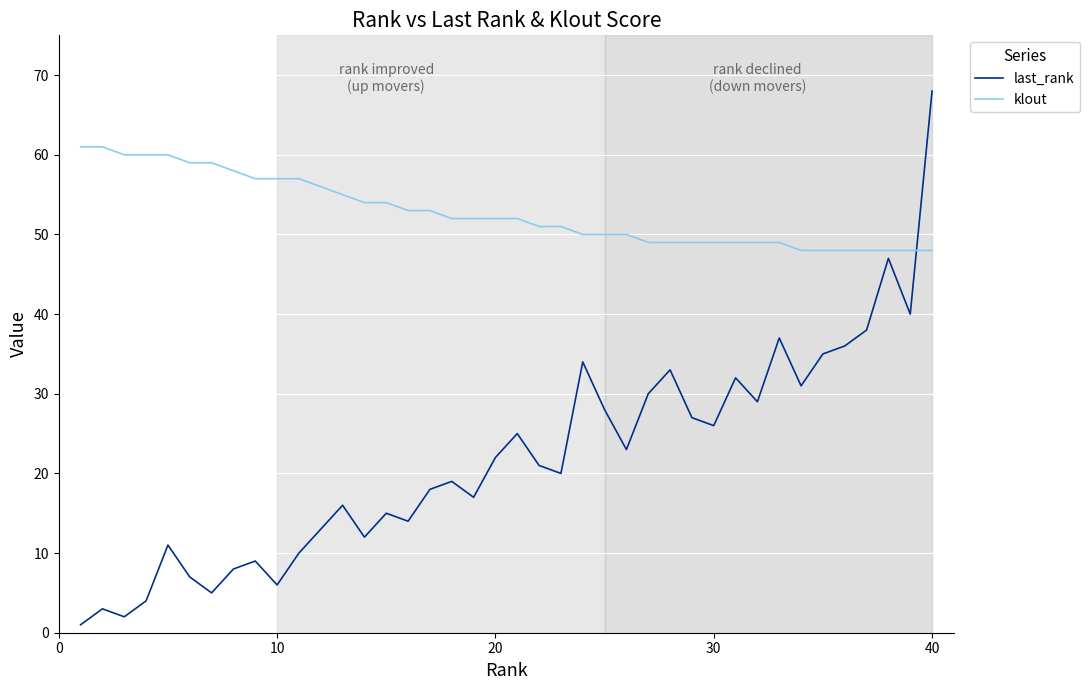

What is the difference between the maximum and minimum values in the klout series?

13